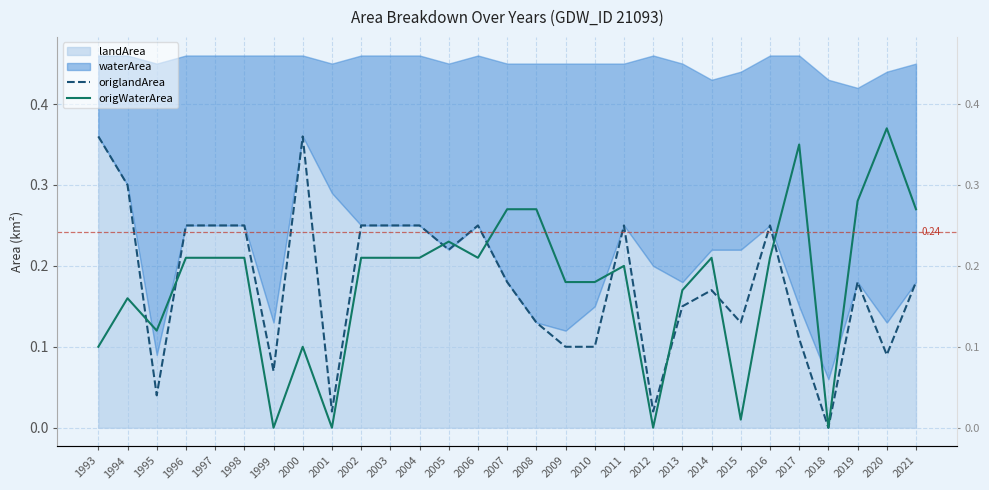

What is the maximum value for origWaterArea?

0.4